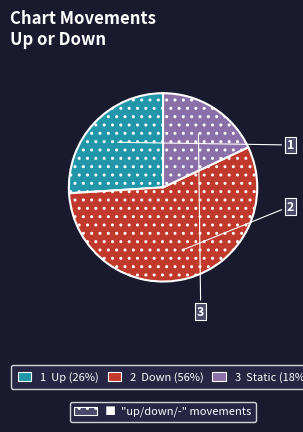

Does any single category account for the majority?

Yes